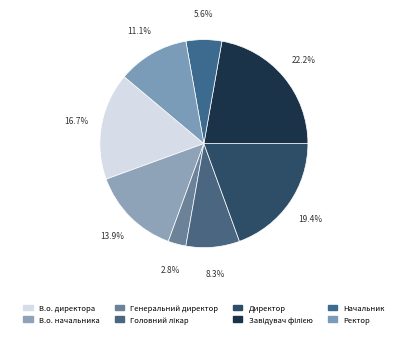

To the nearest percent, what is the difference between the largest and smallest slice percentages?

19%